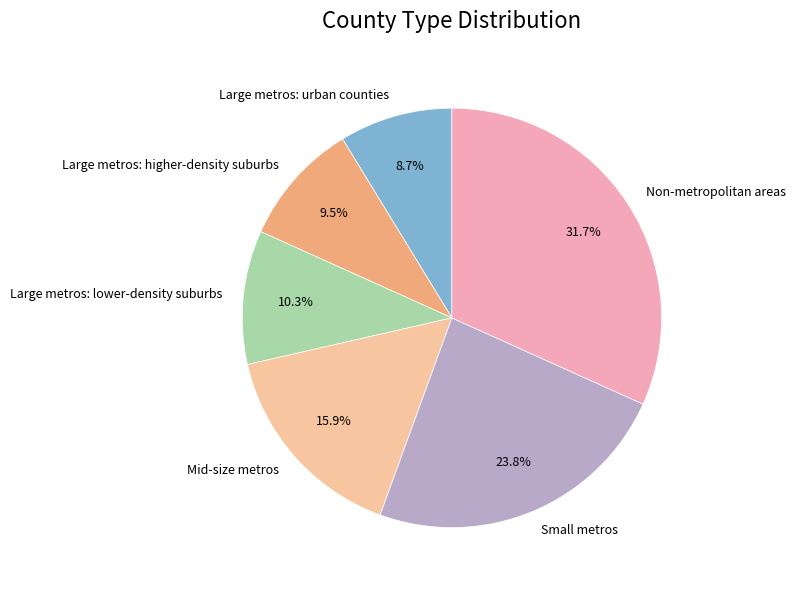

Do Large metros: higher-density suburbs and Small metros together represent more than half of the pie?

No